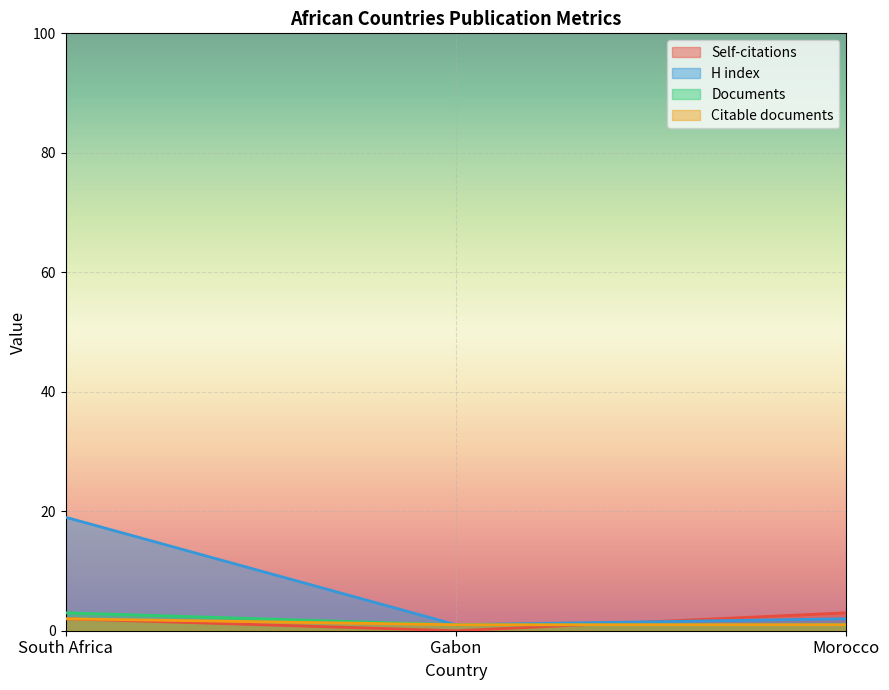

Between South Africa and Gabon, which series saw the biggest shift?

H index